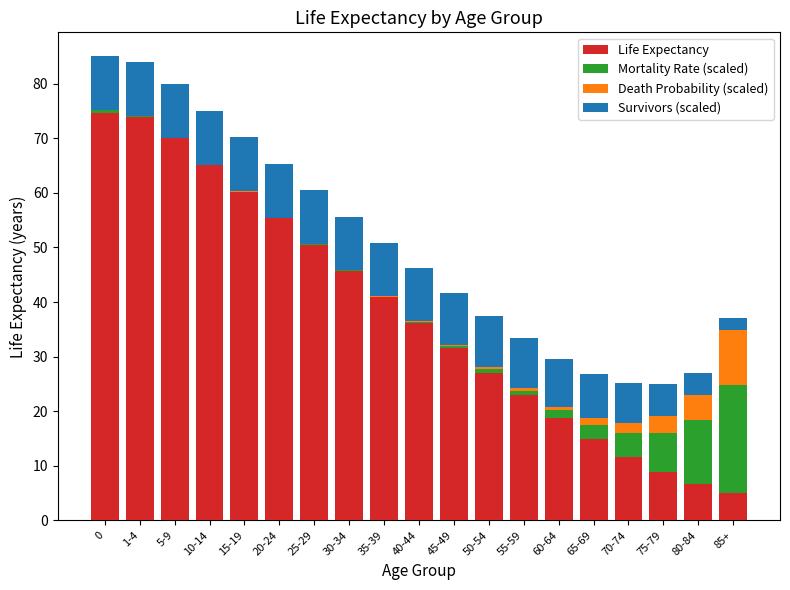

Is it true that Life Expectancy equals 98.2 at 10-14?

False